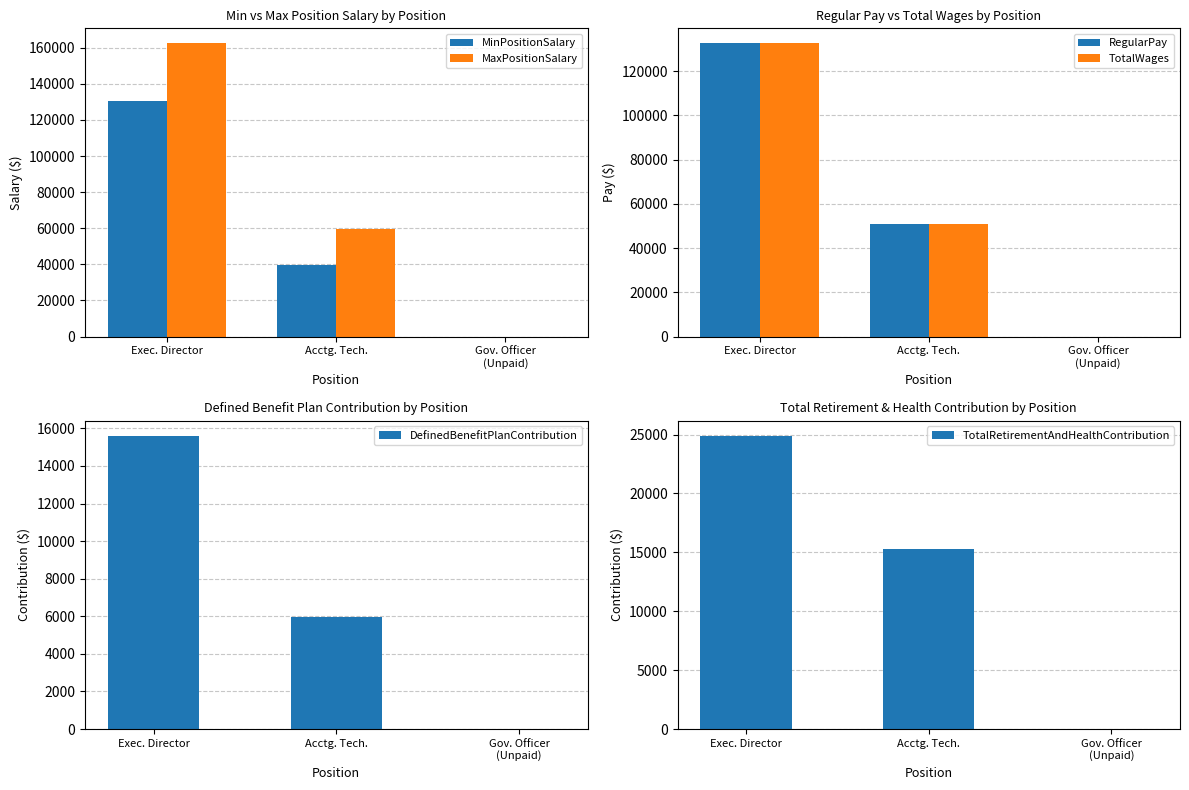

How many bars are there in each group?

6